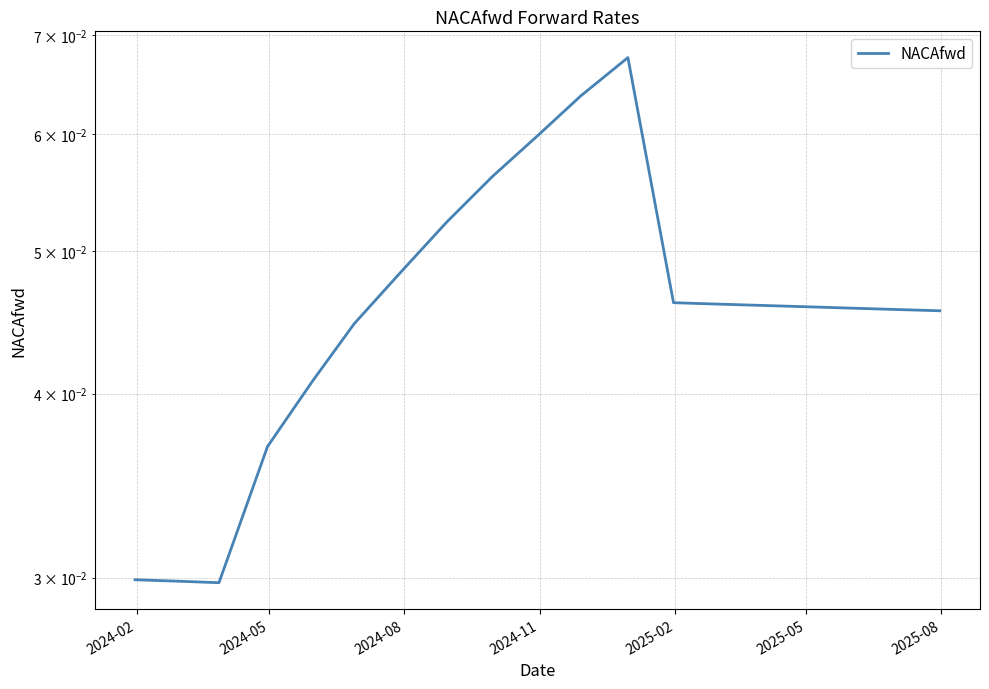

How many categories are shown in the chart?

19